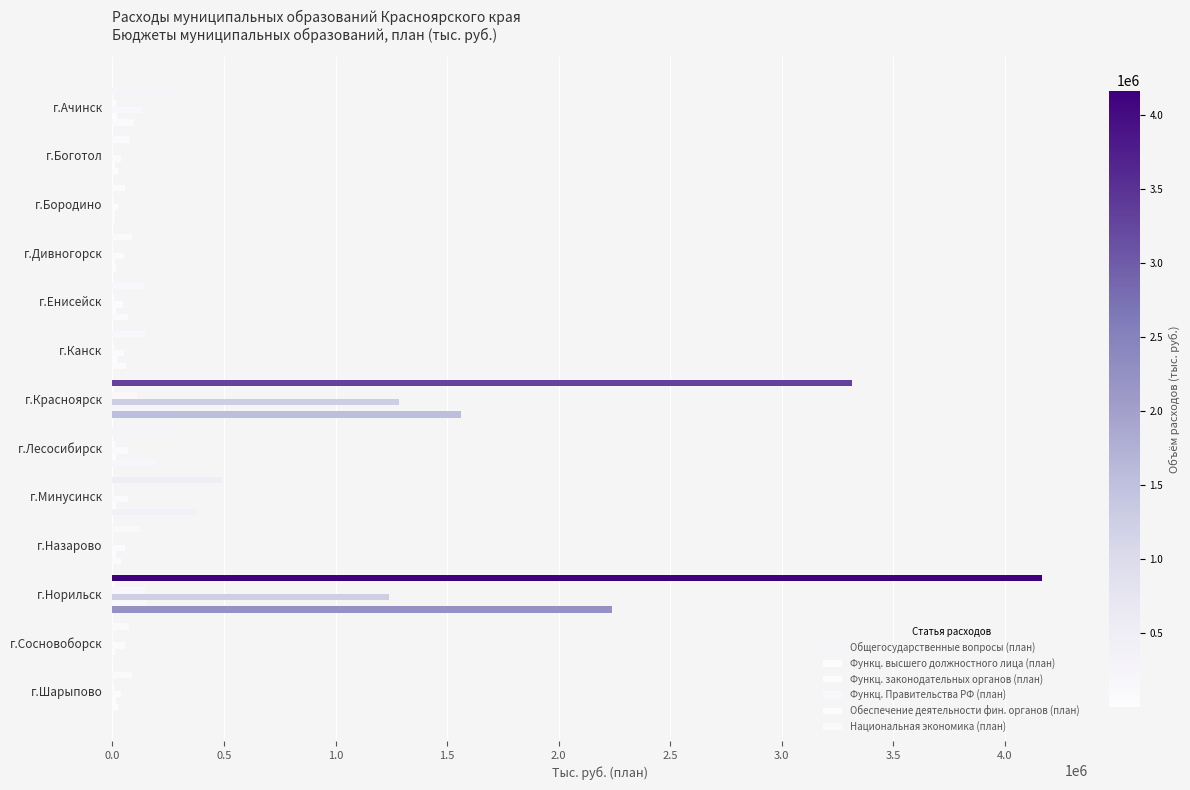

How many values in the Функц. Правительства РФ (план) series exceed 57510?

7